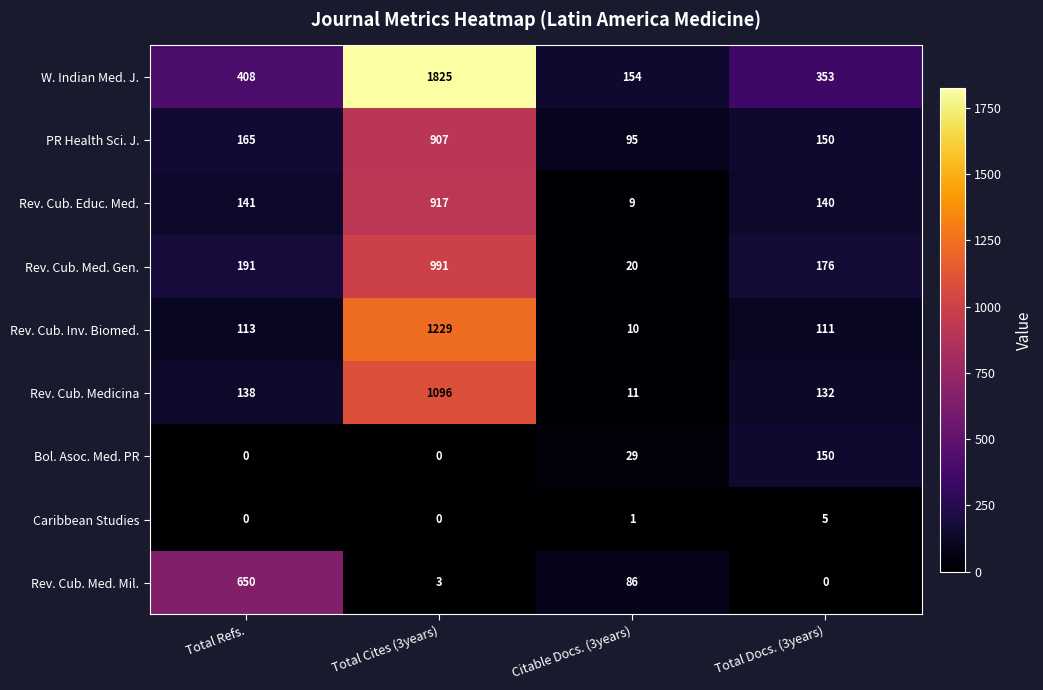

Which series has the largest total across all categories?

W. Indian Med. J.